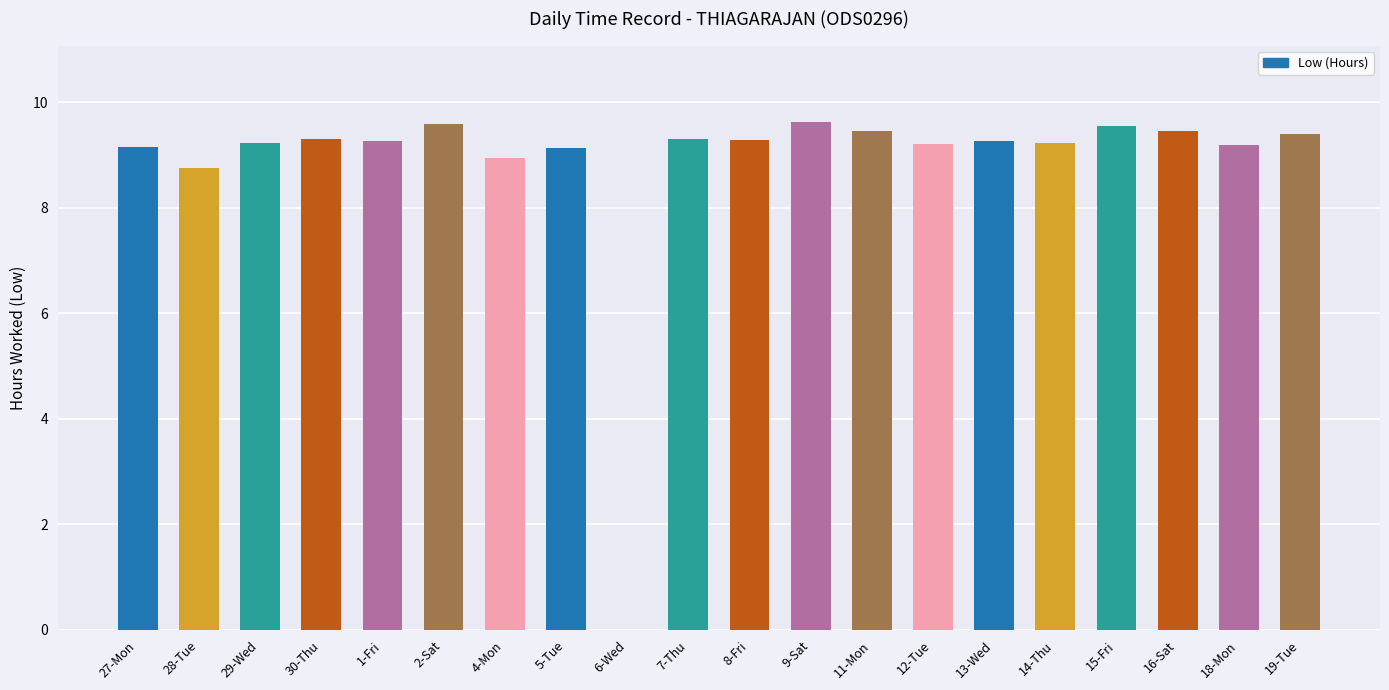

What is the difference between the values at 30-Thu and 15-Fri?

0.2